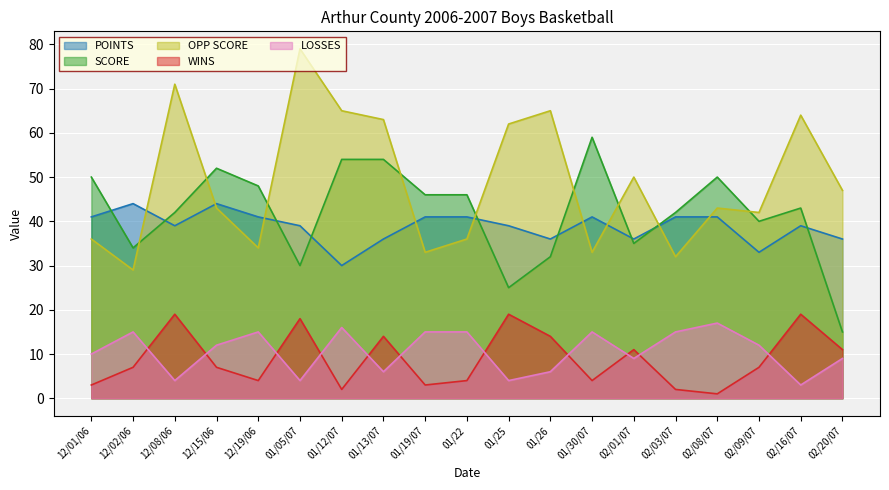

What is the value of the LOSSES point at the 10th from the left?

15